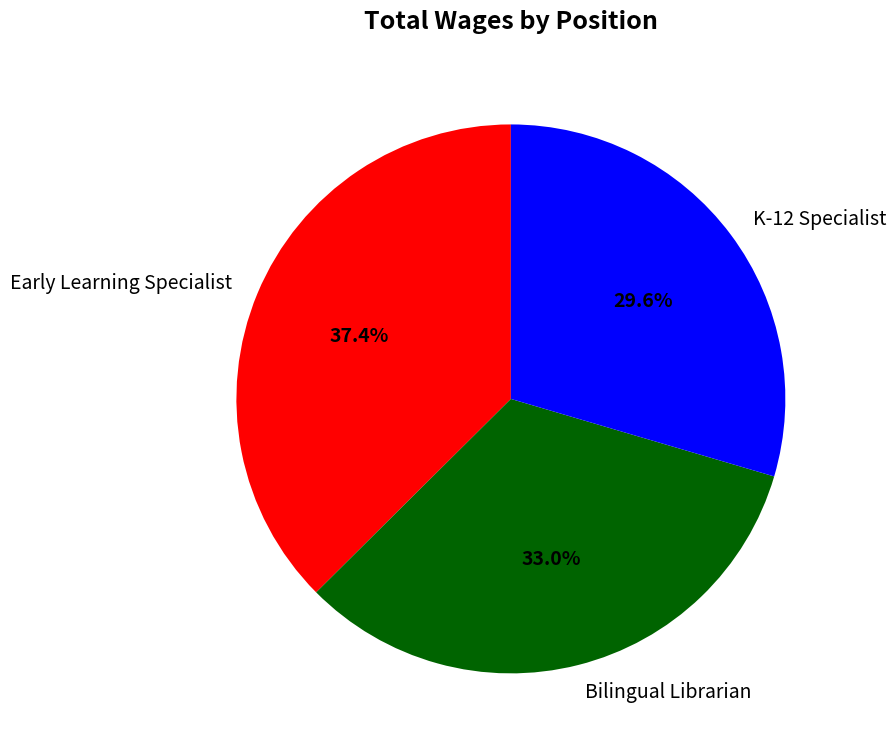

What portion of the pie excludes Bilingual Librarian?

67.0%